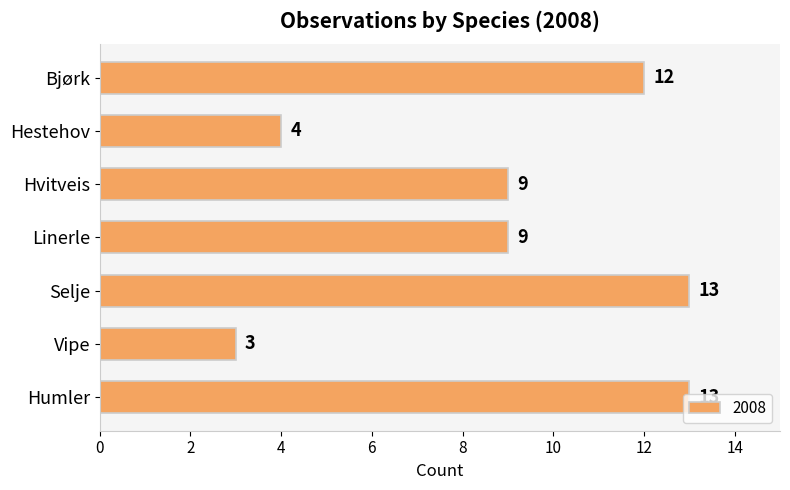

The value at Vipe is 3. True or false?

True